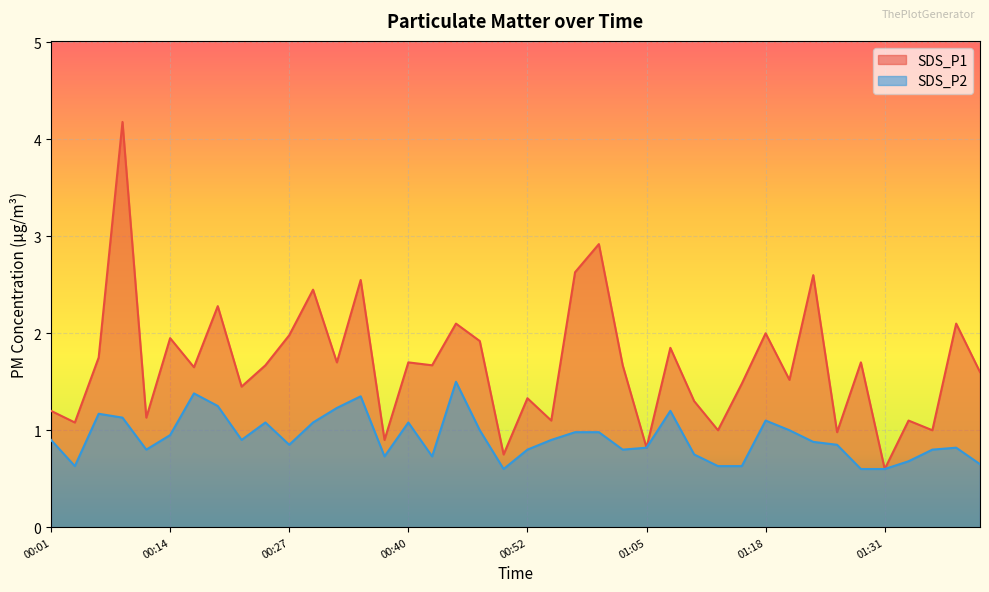

Which series has the largest total across all categories?

SDS_P1